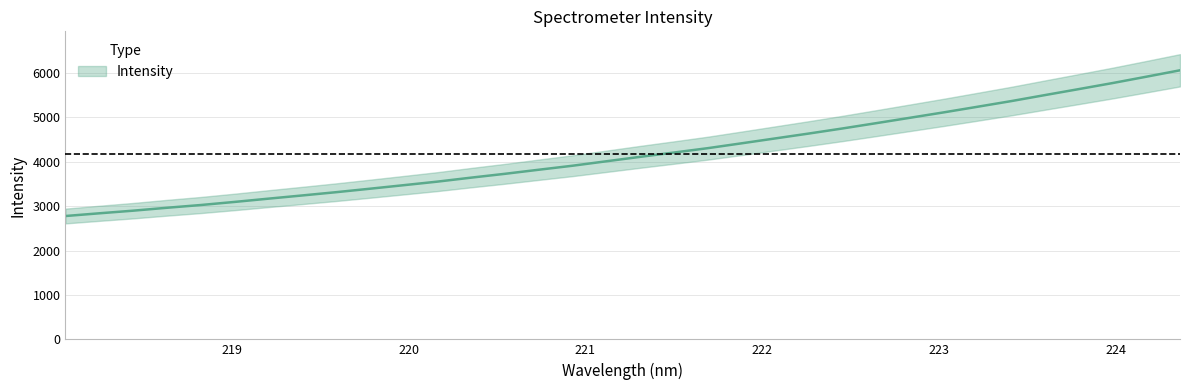

At which category does the chart reach its peak across all series?

224.3616